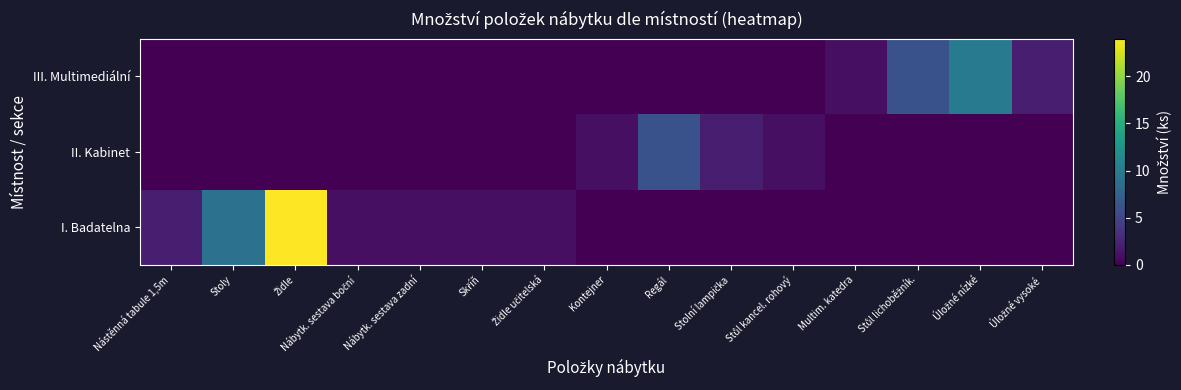

Reading left to right, list all the values displayed in this chart.

I. Badatelna: Nástěnná tabule 1,5m=2	Stoly=9	Židle=24	Nábytk. sestava boční=1	Nábytk. sestava zadní=1	Skříň=1	Židle učitelská=1	Kontejner=0	Regál=0	Stolní lampička=0	Stůl kancel. rohový=0	Multim. katedra=0	Stůl lichoběžník.=0	Úložné nízké=0	Úložné vysoké=0
II. Kabinet: Nástěnná tabule 1,5m=0	Stoly=0	Židle=0	Nábytk. sestava boční=0	Nábytk. sestava zadní=0	Skříň=0	Židle učitelská=0	Kontejner=1	Regál=6	Stolní lampička=2	Stůl kancel. rohový=1	Multim. katedra=0	Stůl lichoběžník.=0	Úložné nízké=0	Úložné vysoké=0
III. Multimediální: Nástěnná tabule 1,5m=0	Stoly=0	Židle=0	Nábytk. sestava boční=0	Nábytk. sestava zadní=0	Skříň=0	Židle učitelská=0	Kontejner=0	Regál=0	Stolní lampička=0	Stůl kancel. rohový=0	Multim. katedra=1	Stůl lichoběžník.=6	Úložné nízké=10	Úložné vysoké=2